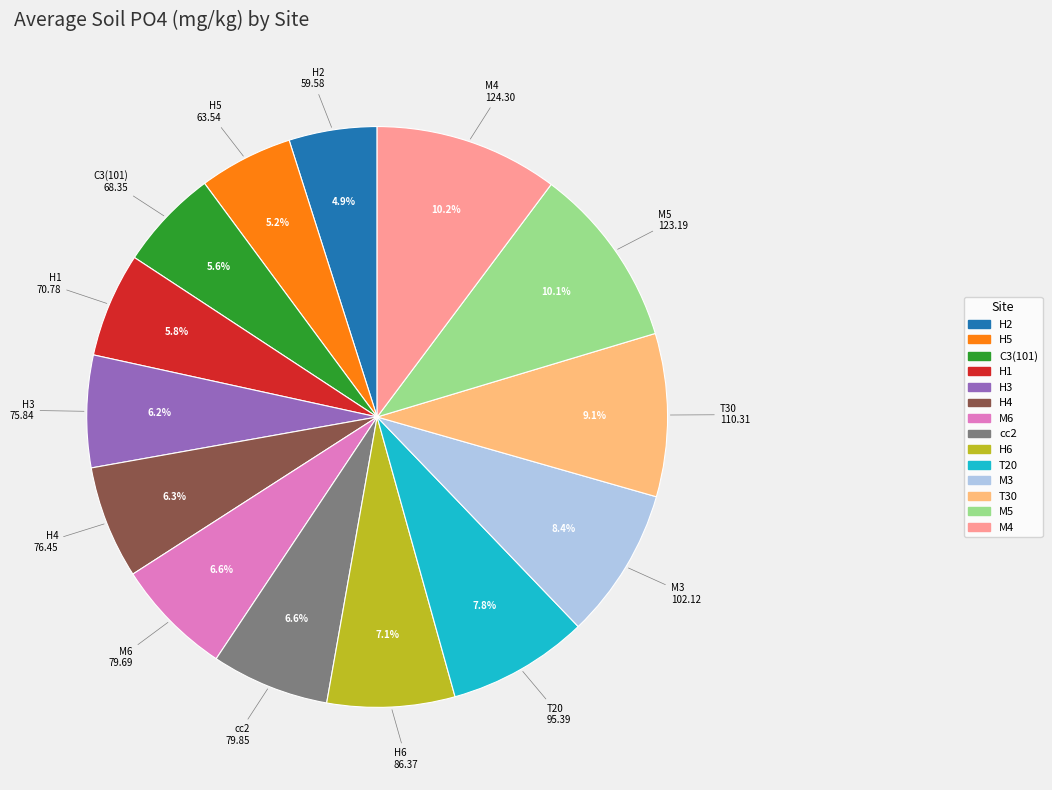

Which has a higher value, M3 or T20?

M3